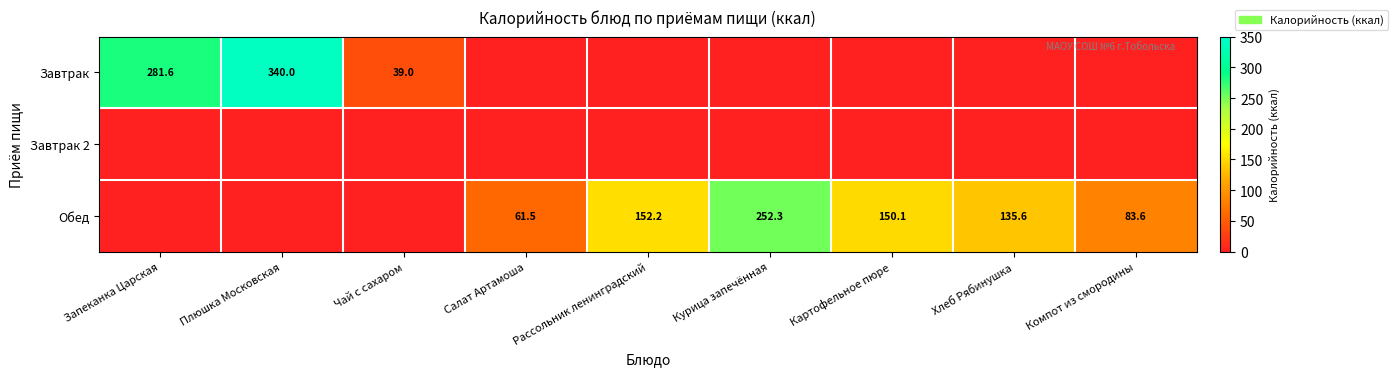

How many categories are shown in the chart?

9